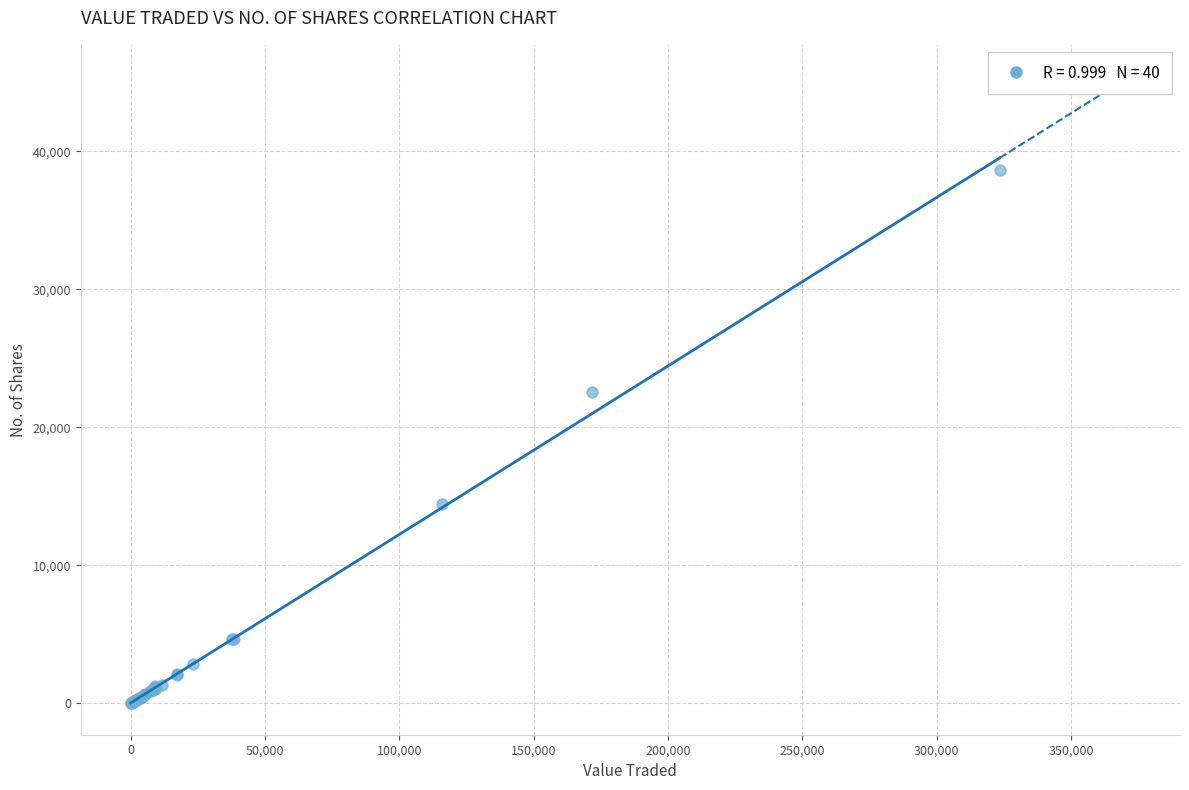

What Y value in the scatter plot is closest to 19319?

22576